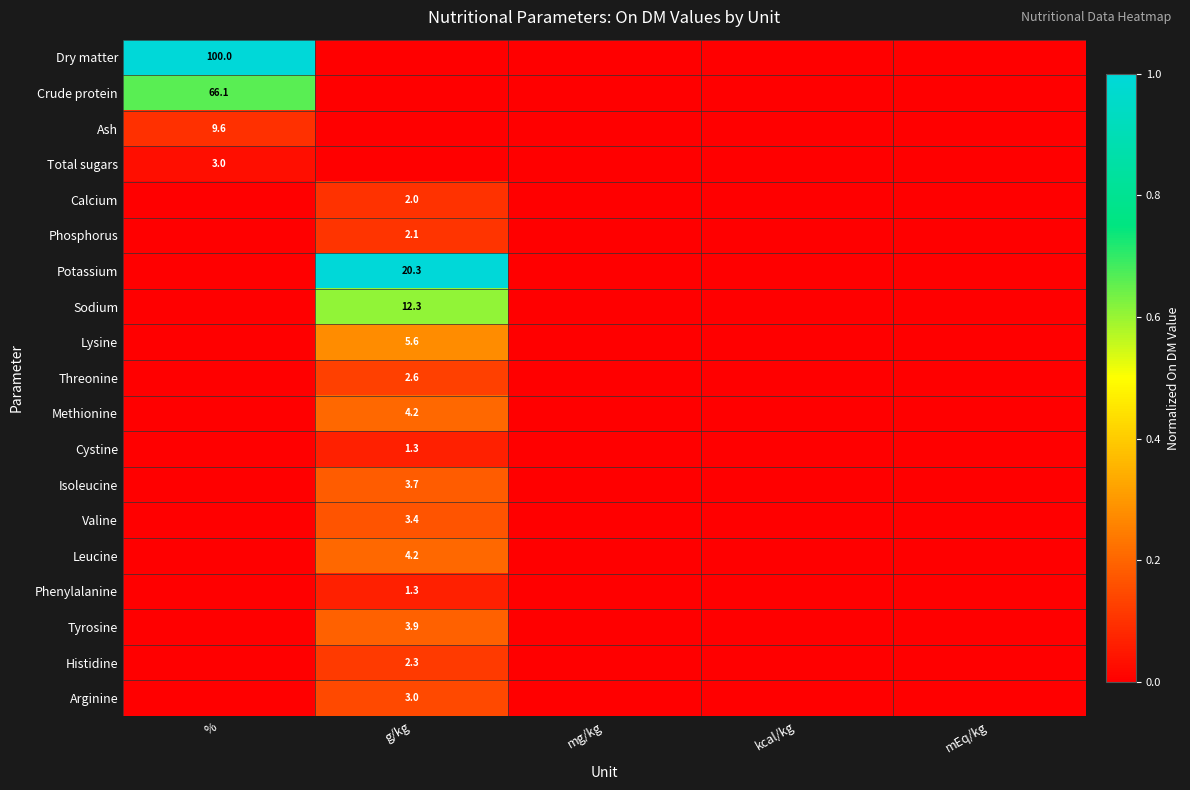

Which category has the lowest value across all series?

g/kg